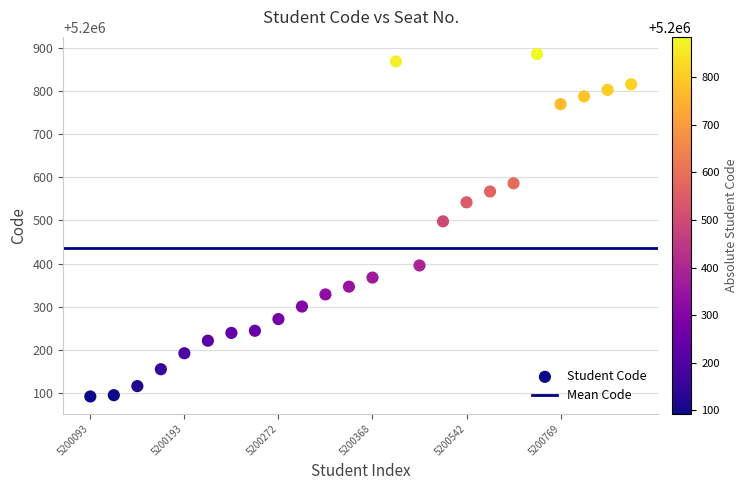

What Y value in the scatter plot is closest to 5200489?

5200498